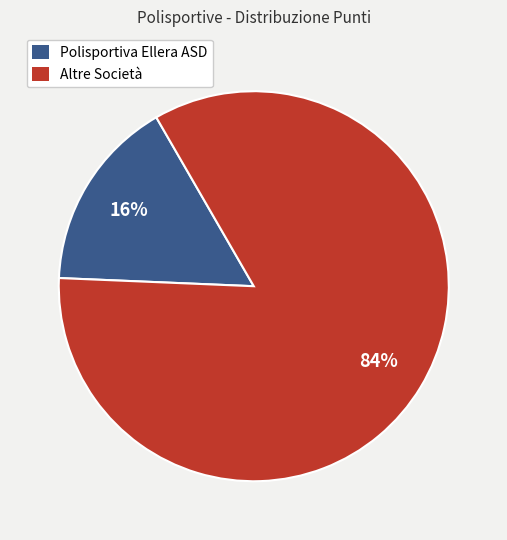

To the nearest percent, what is the difference between the largest and smallest slice percentages?

68%